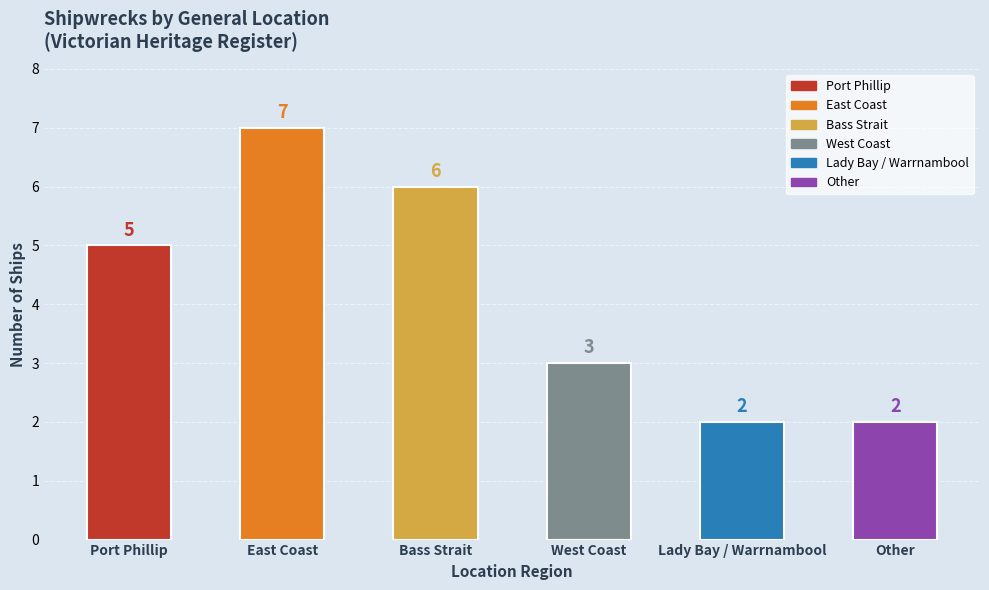

The value at Lady Bay / Warrnambool is 2. True or false?

True